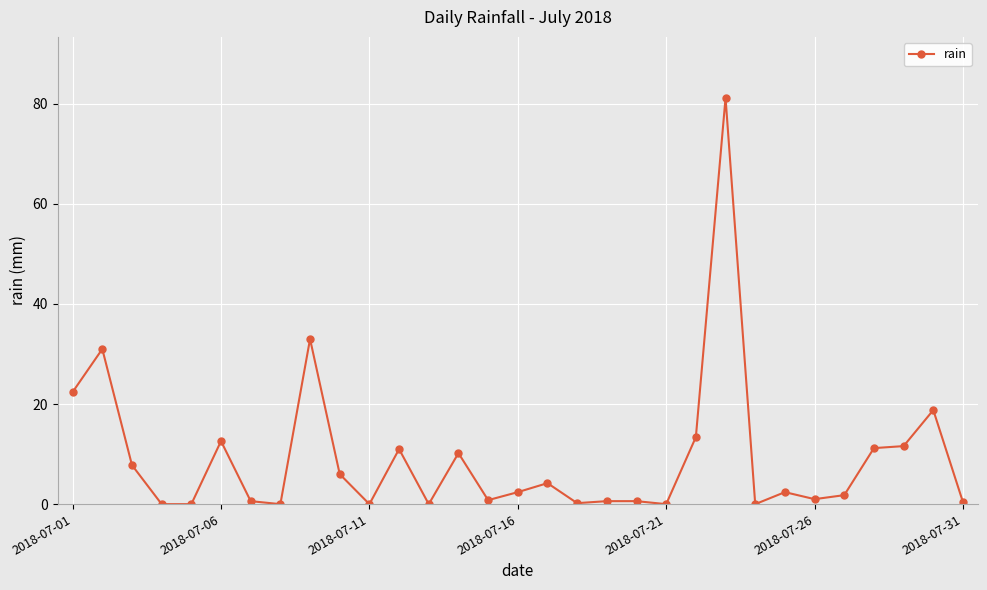

What is the average value?

9.2